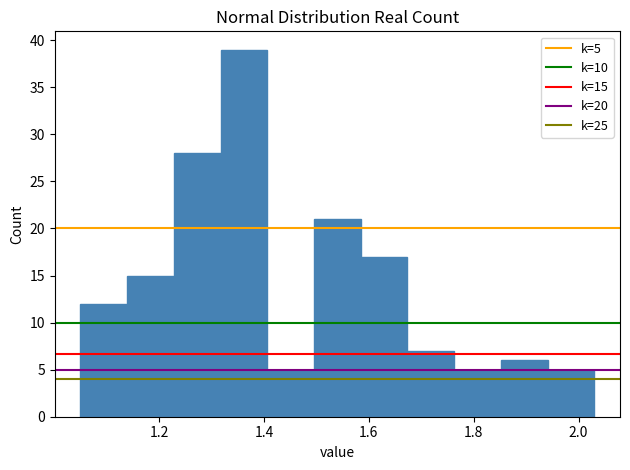

Which range on the x-axis has the tallest bar?

1.32 to 1.40